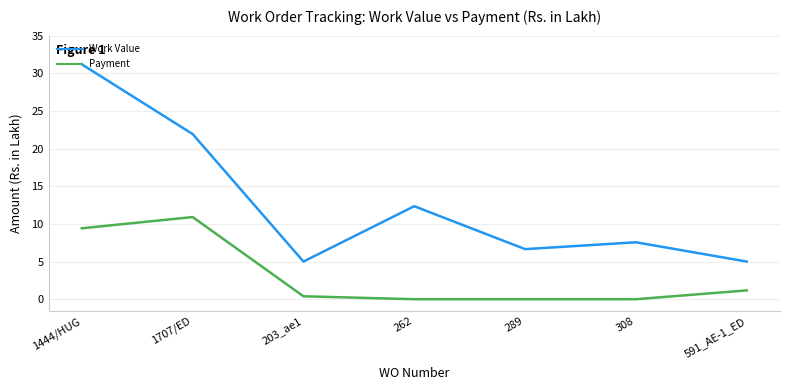

What is the difference between the maximum and minimum values in the Payment series?

10.9